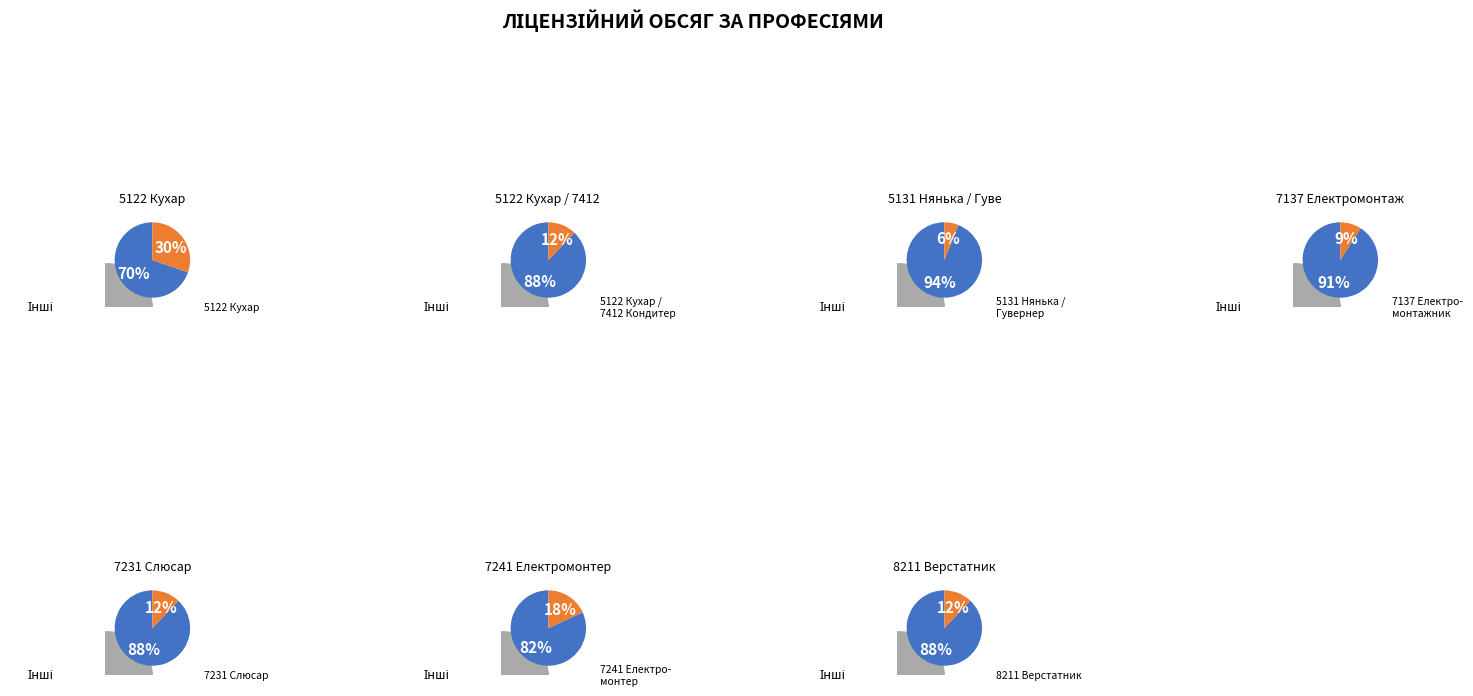

To the nearest percent, what is the difference between the 5122 Кухар / 7412 Кондитер and 7241 Електромонтер slice percentages?

6%